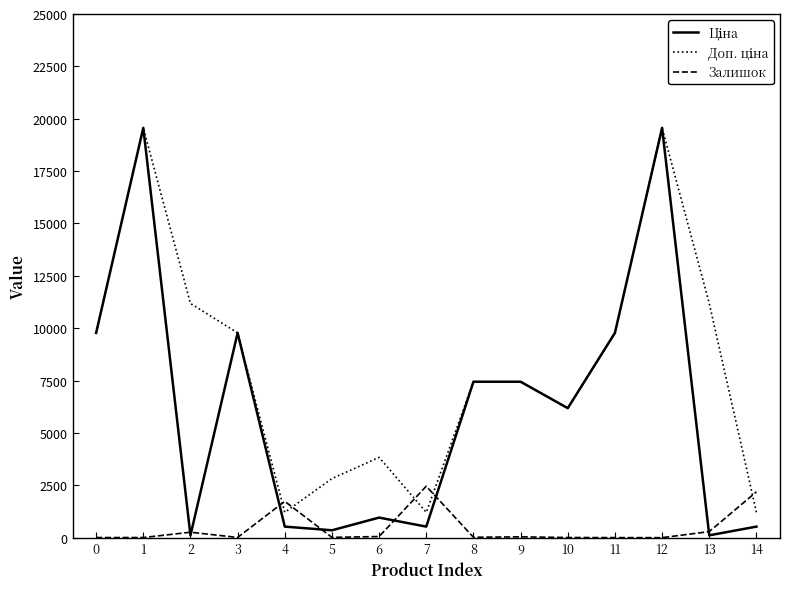

What is the maximum value shown in the chart?

19564.9